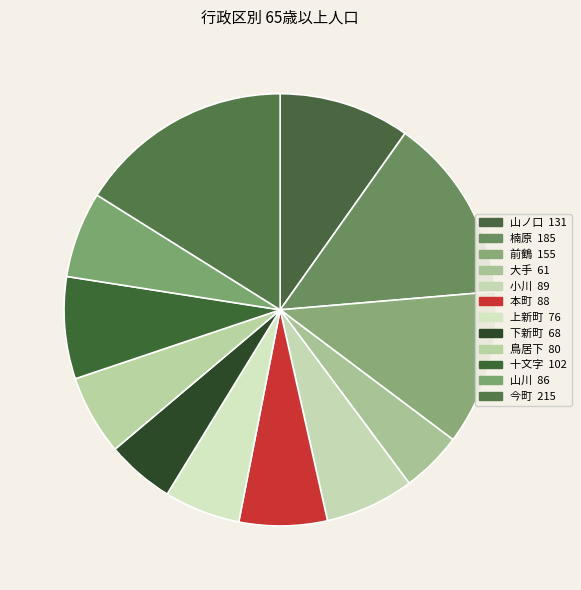

To the nearest percent, what is the average slice percentage?

8%